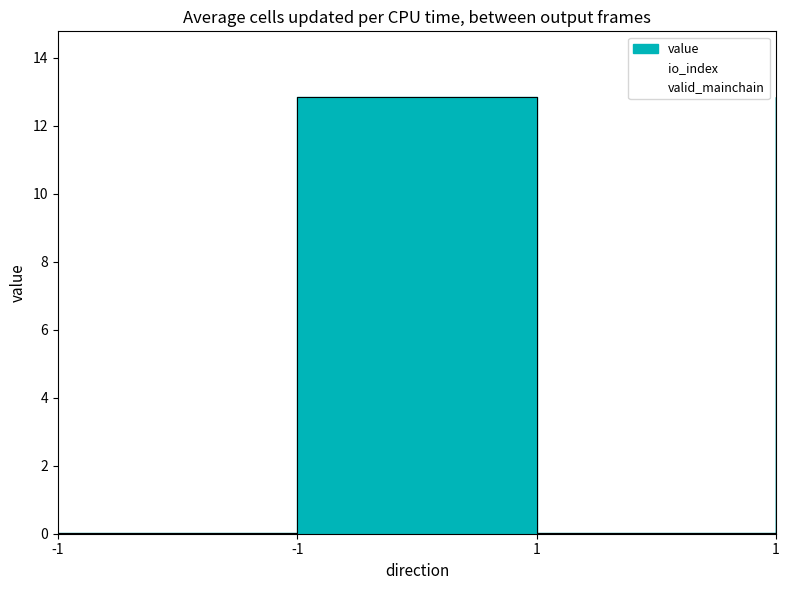

Where does the value series first go above 12?

-1